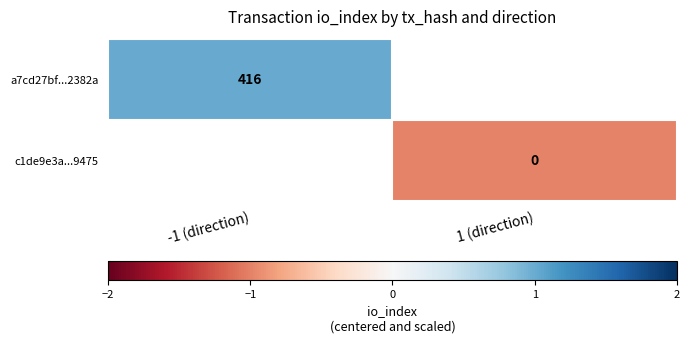

The a7cd27bf...2382a series shows 416 at -1 (direction). True or false?

True